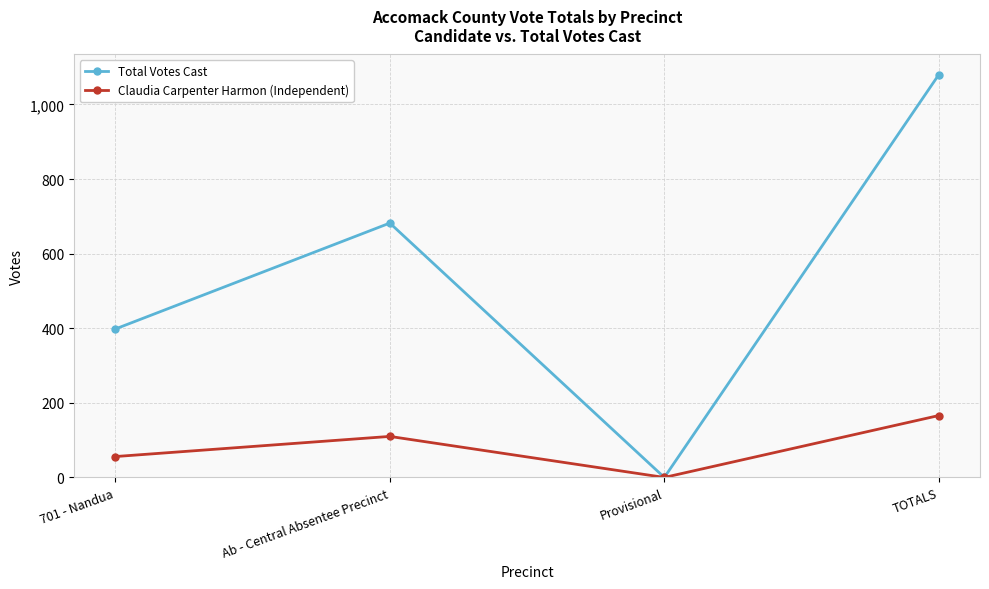

Rank the series at Ab - Central Absentee Precinct from lowest to highest value.

Claudia Carpenter Harmon (Independent), Total Votes Cast